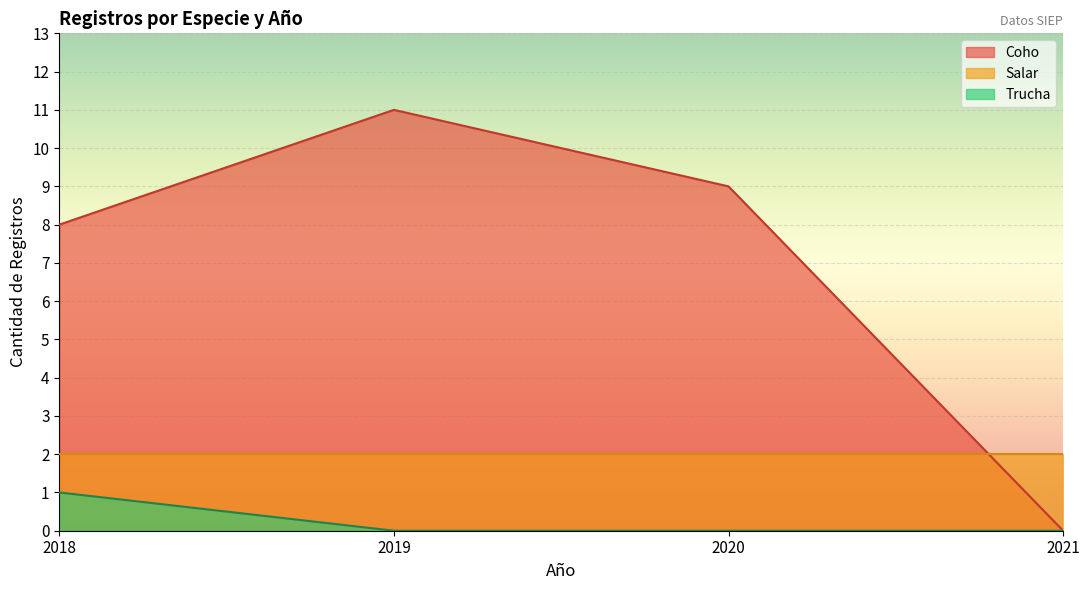

Where is Coho nearest to the value 5?

2018